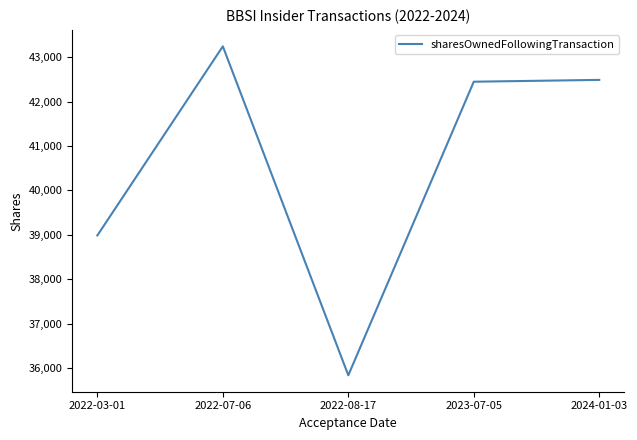

Is it true that the value at 2022-08-17 is 12860?

False